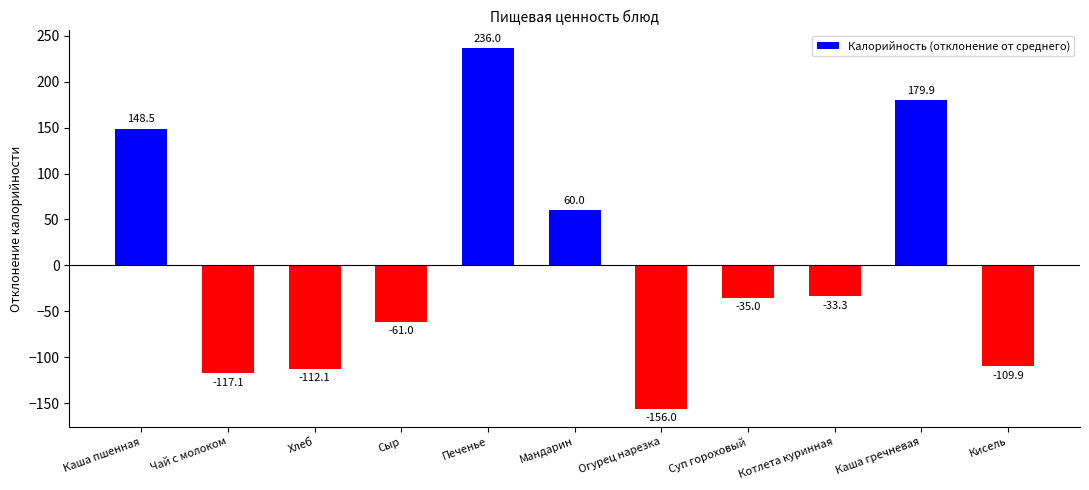

What is the label of the 1st bar from the left?

Каша пшенная